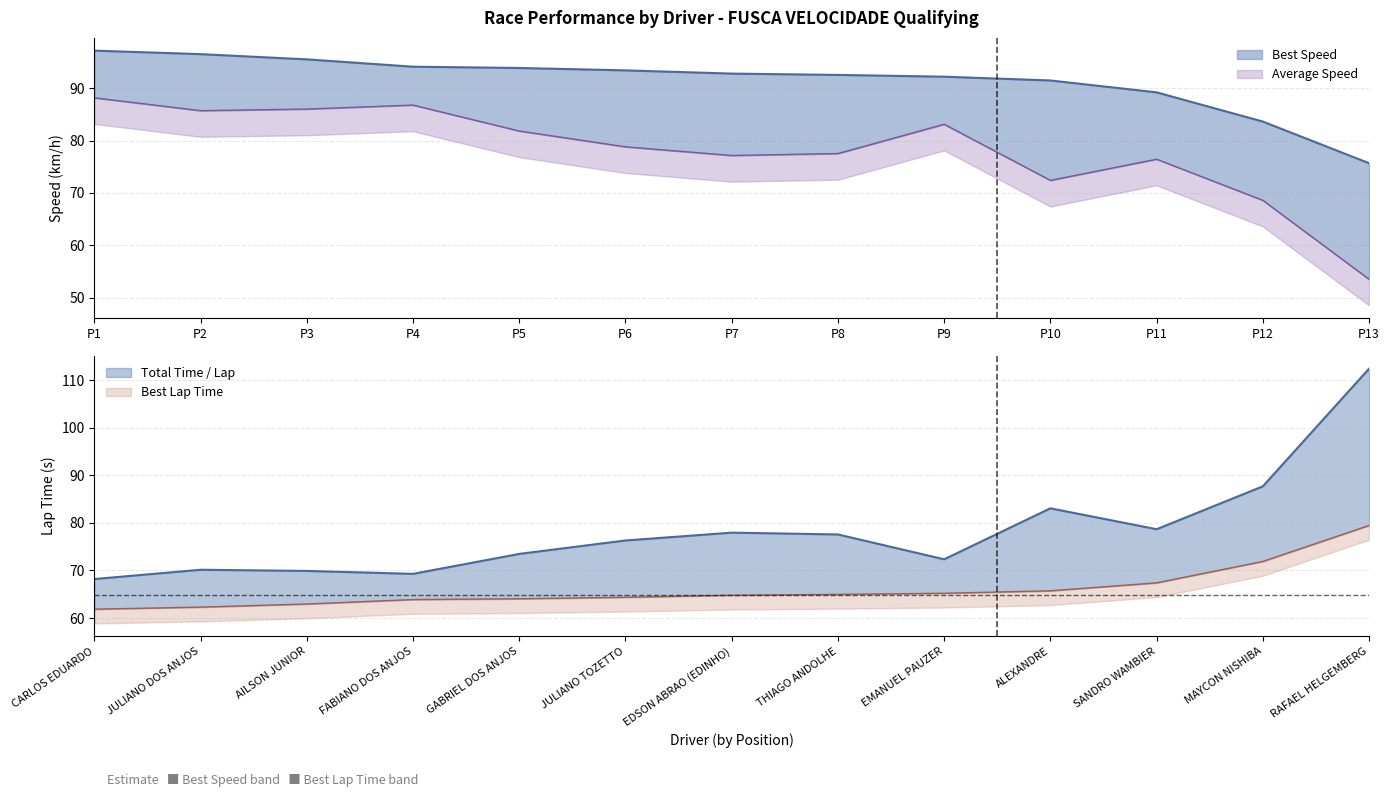

Rank the categories by Best Speed value from lowest to highest.

P13, P12, P11, P10, P9, P8, P7, P6, P5, P4, P3, P2, P1